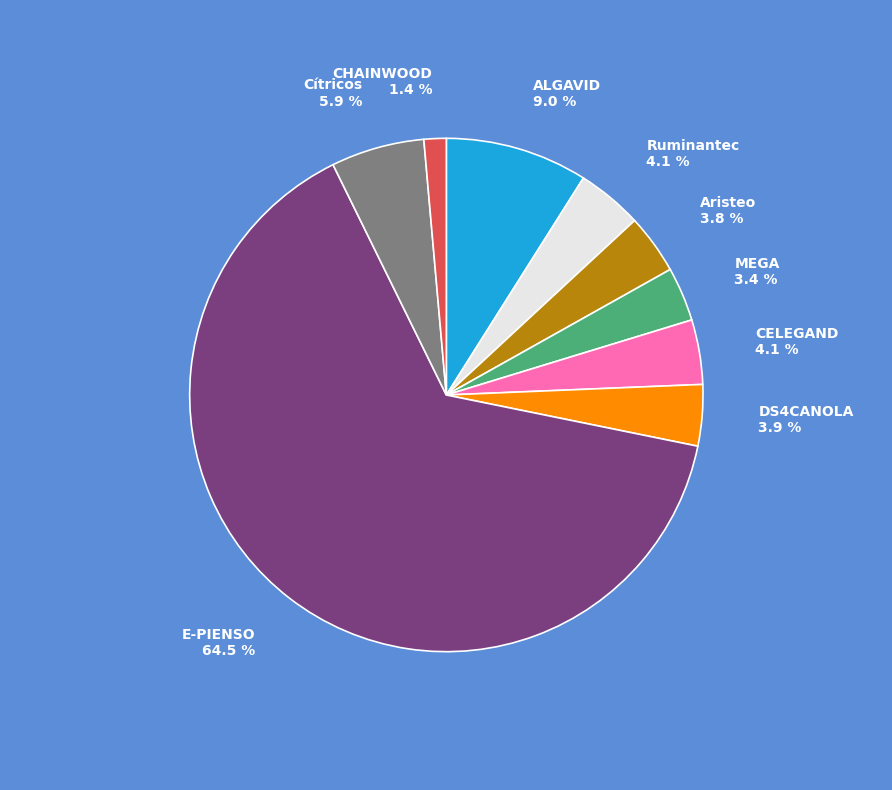

To the nearest percent, what percentage of the pie is DS4CANOLA?

4%